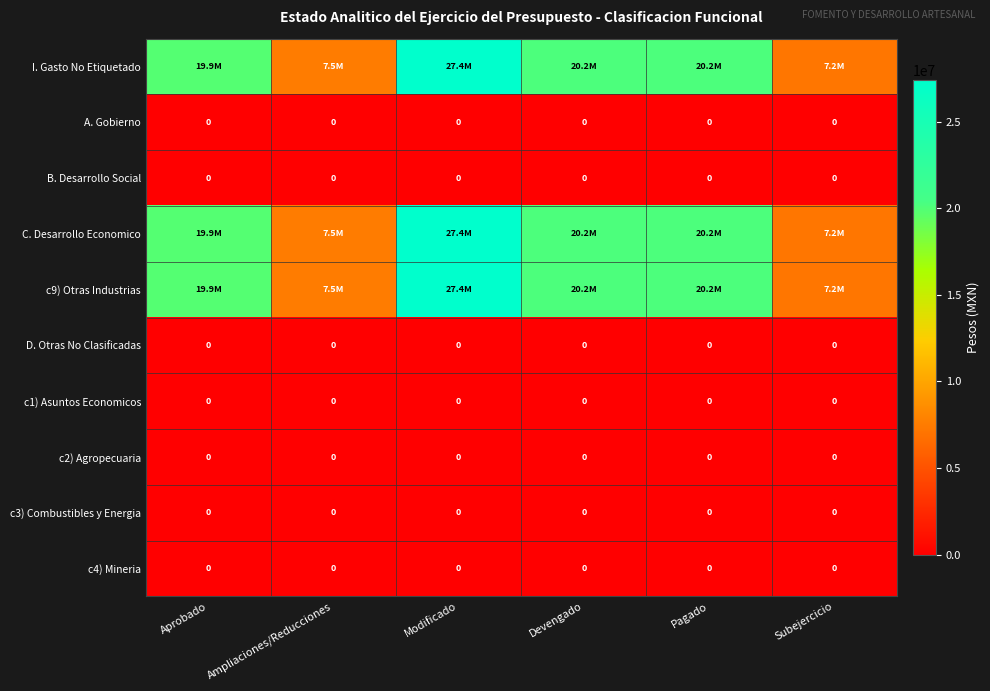

What is the sum of the I. Gasto No Etiquetado values at Pagado and Aprobado?

40065569.0